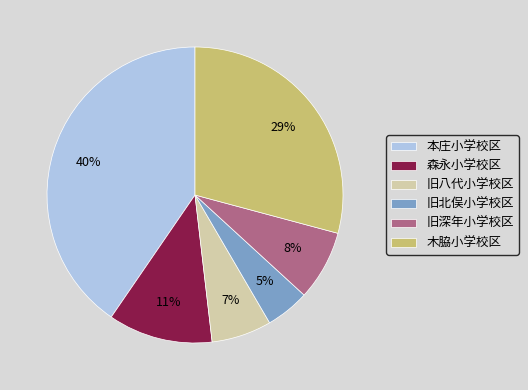

To the nearest percent, what portion does 旧北俣小学校区 represent?

5%